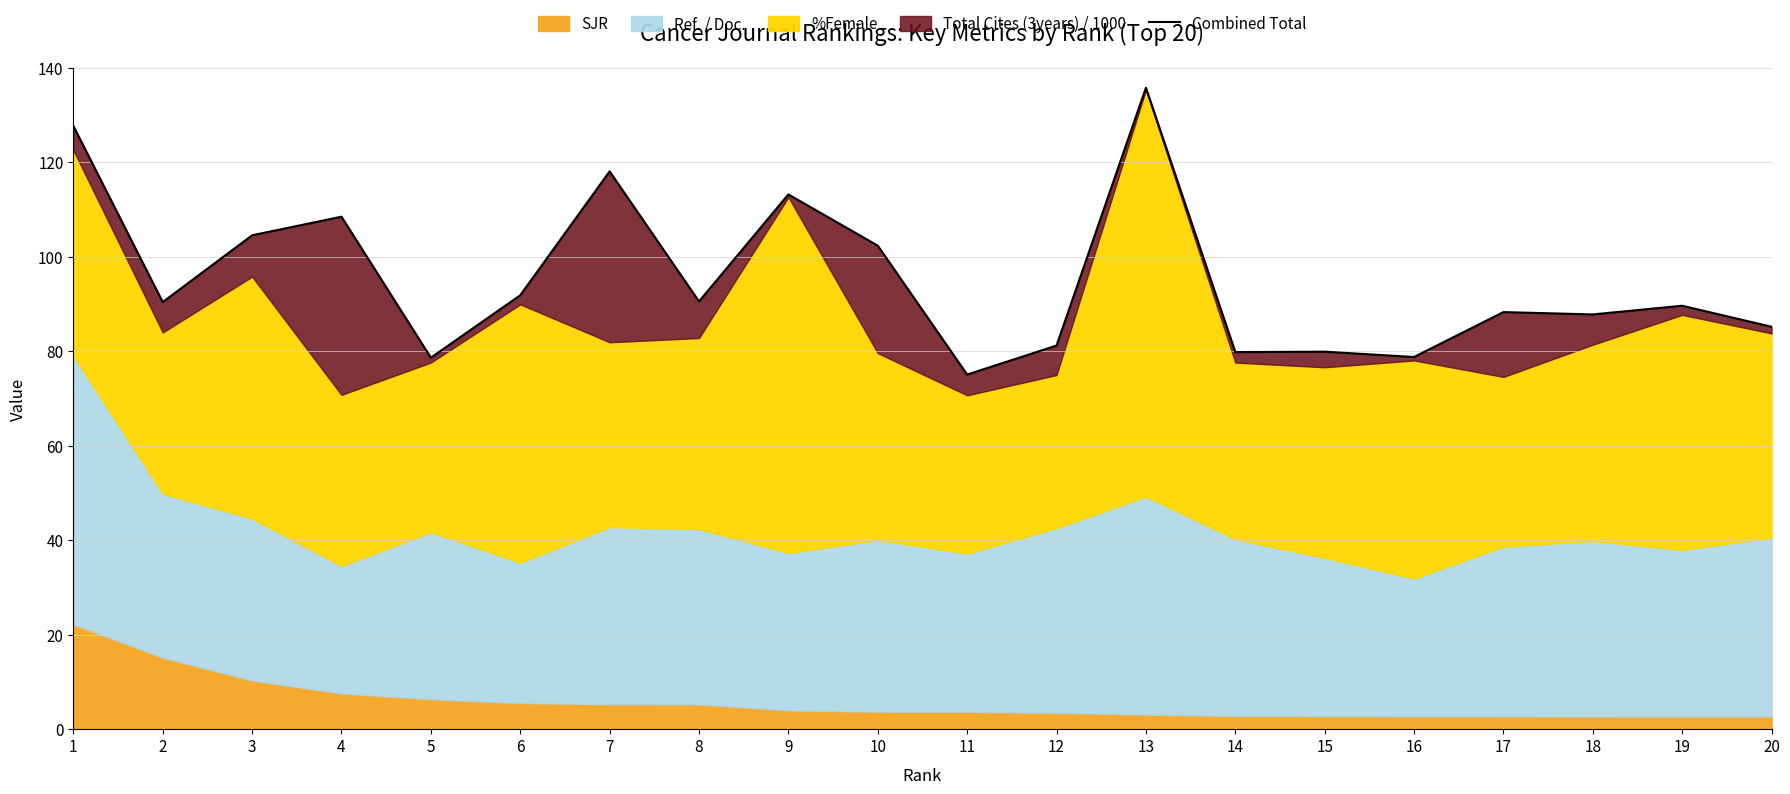

What is the sum of all values?

1907.7